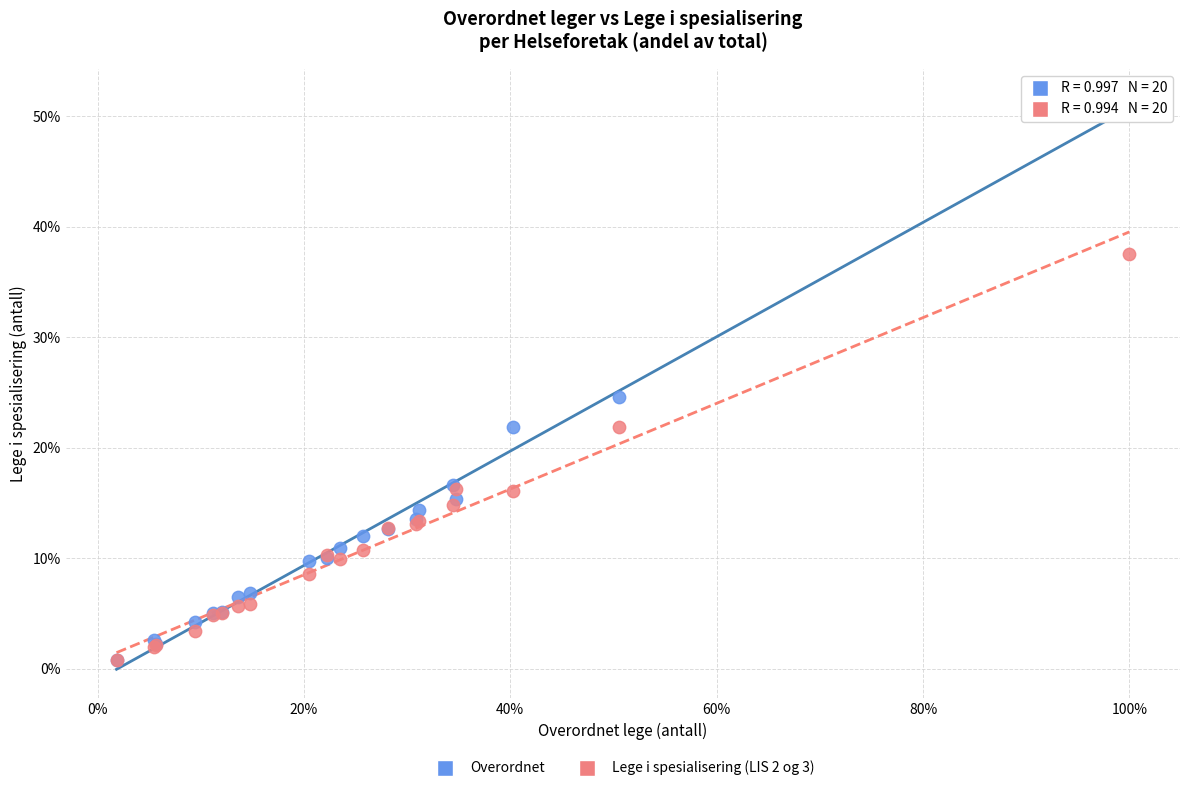

Which series reaches the maximum Y coordinate?

Overordnet